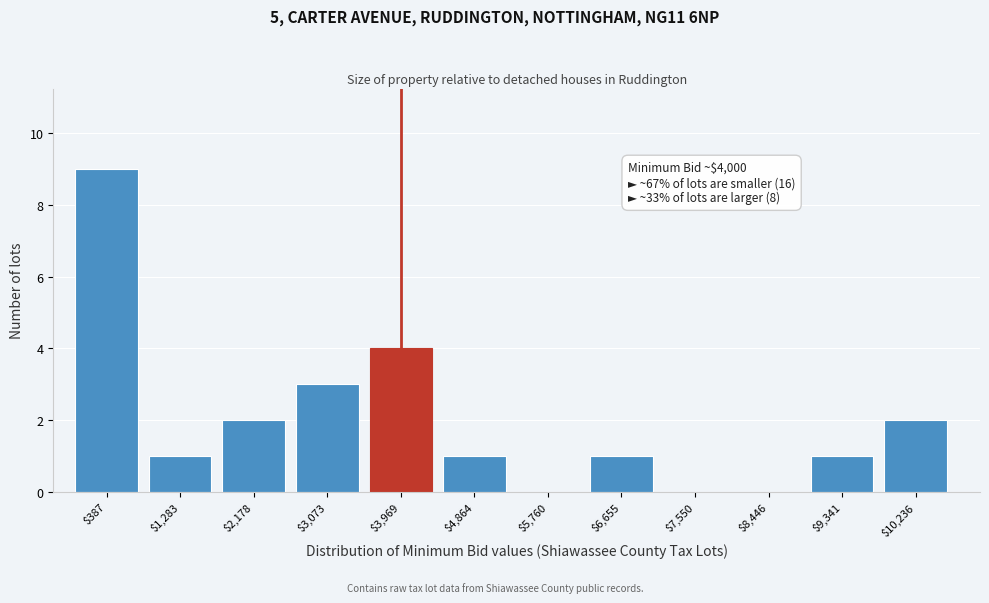

At which category does the chart reach its peak across all series?

$387